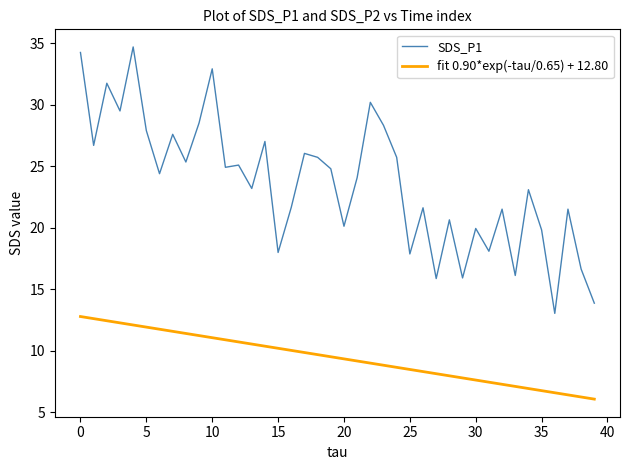

Which series has the widest spread of values?

SDS_P1